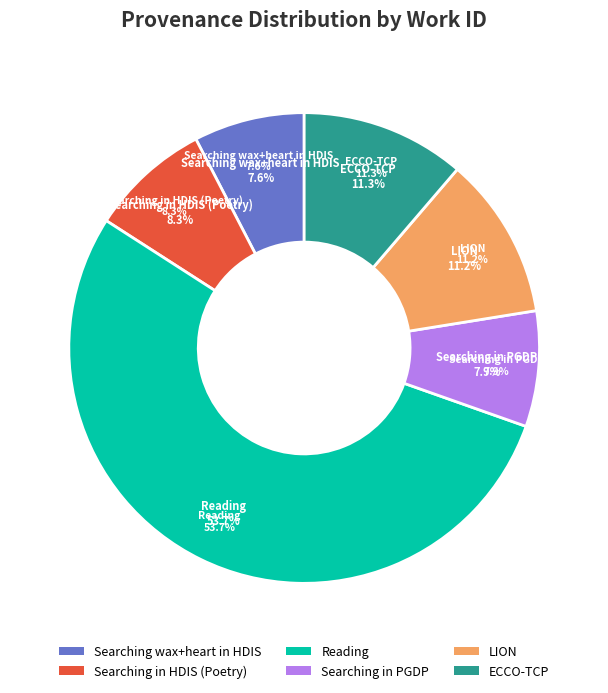

Between ECCO-TCP and Searching in PGDP, which is larger?

ECCO-TCP